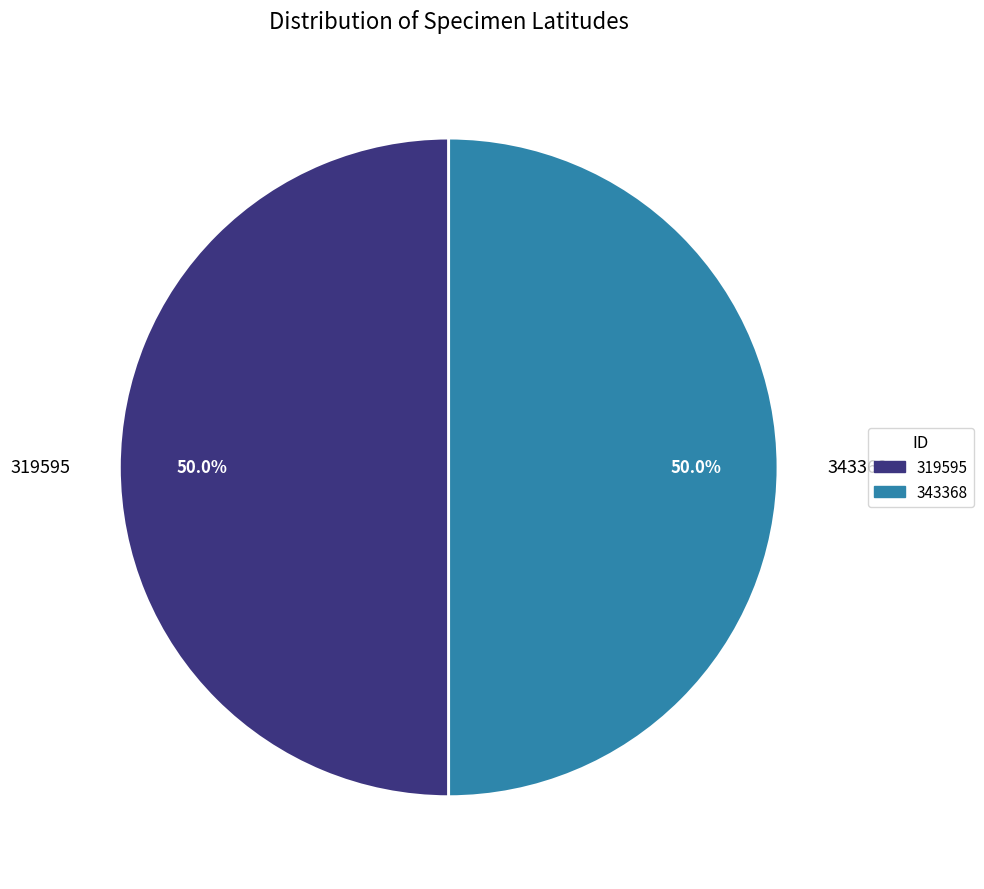

Do 343368 and 319595 together represent more than half of the pie?

Yes